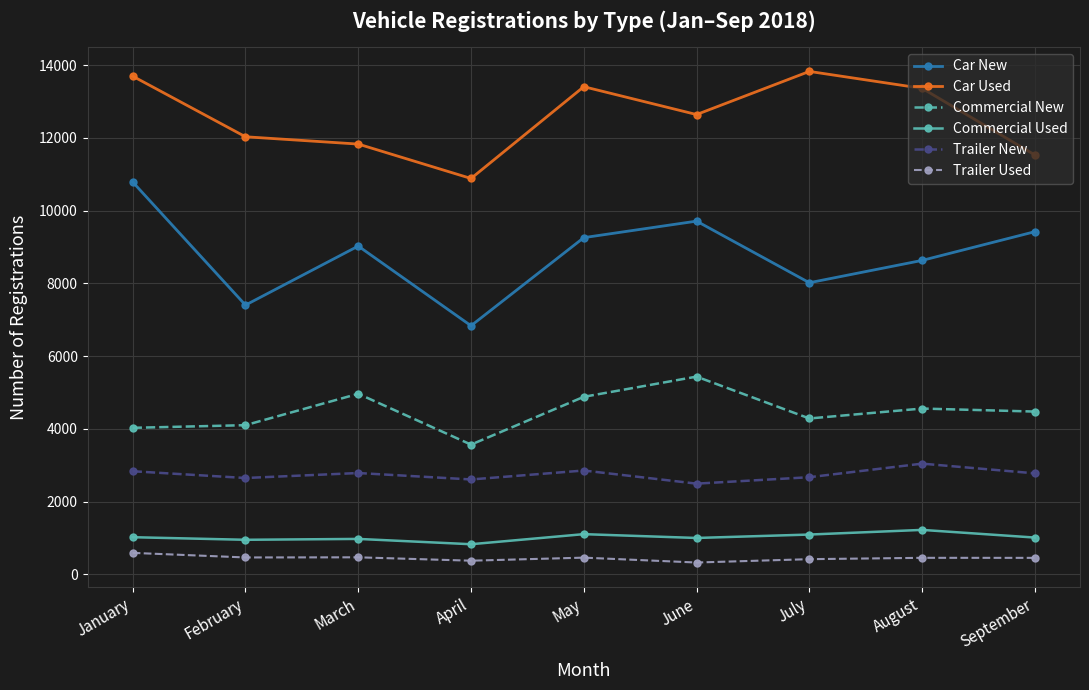

The value of Car Used at February is 18692. True or false?

False